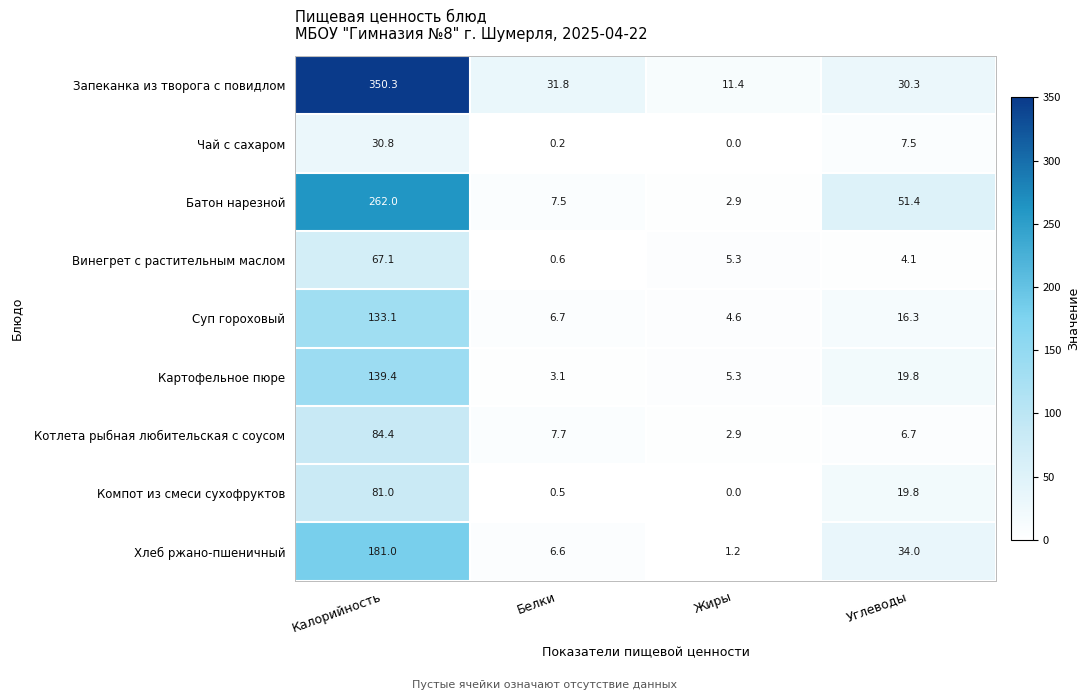

At which label does Запеканка из творога с повидлом reach its peak?

Калорийность